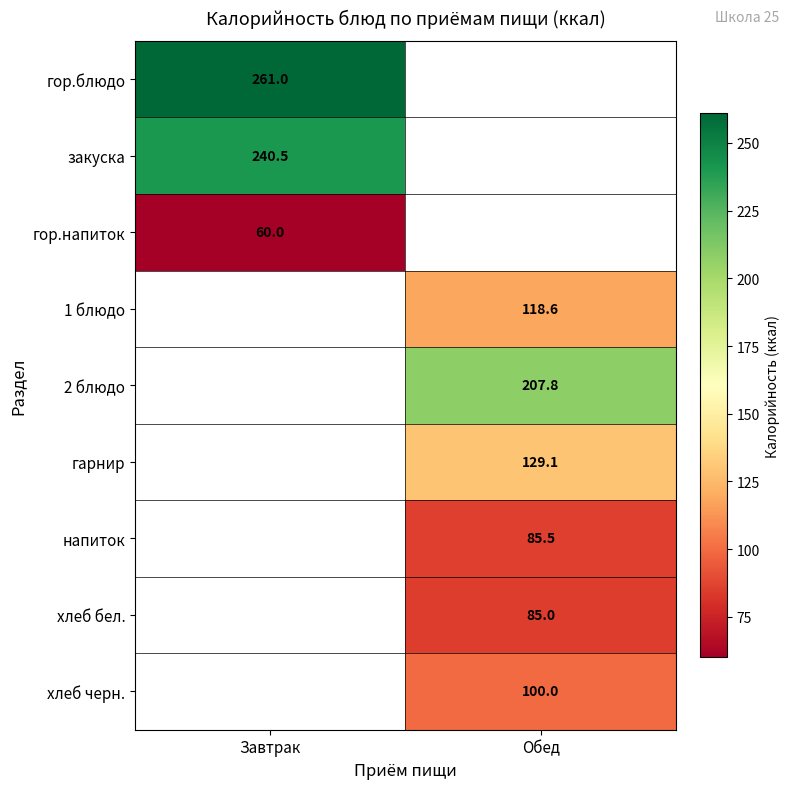

Which has a higher value, Завтрак or Обед?

Обед